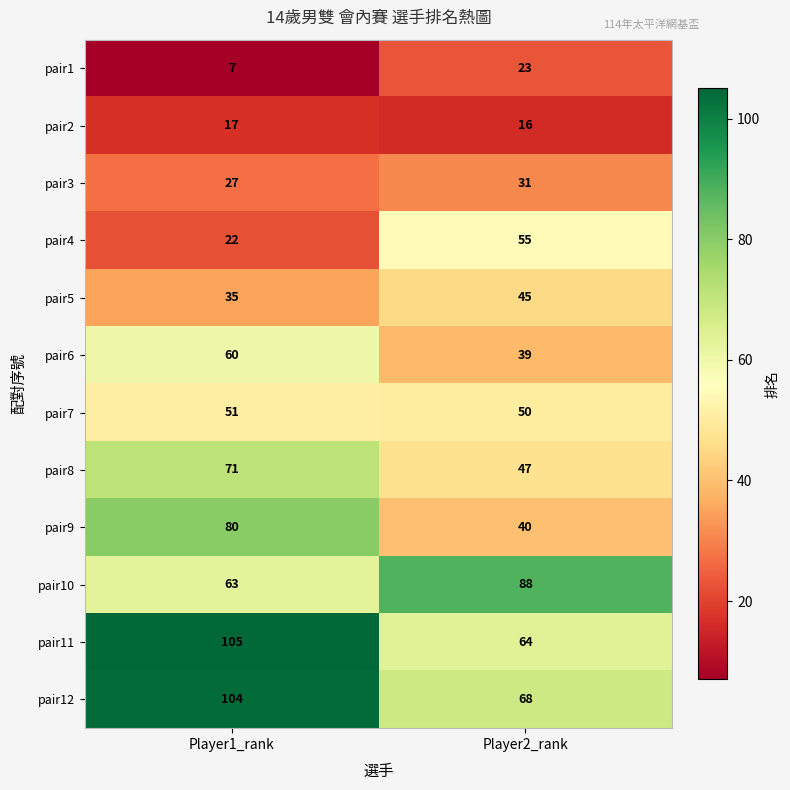

At Player2_rank, list the series in order from largest to smallest.

pair10, pair12, pair11, pair4, pair7, pair8, pair5, pair9, pair6, pair3, pair1, pair2